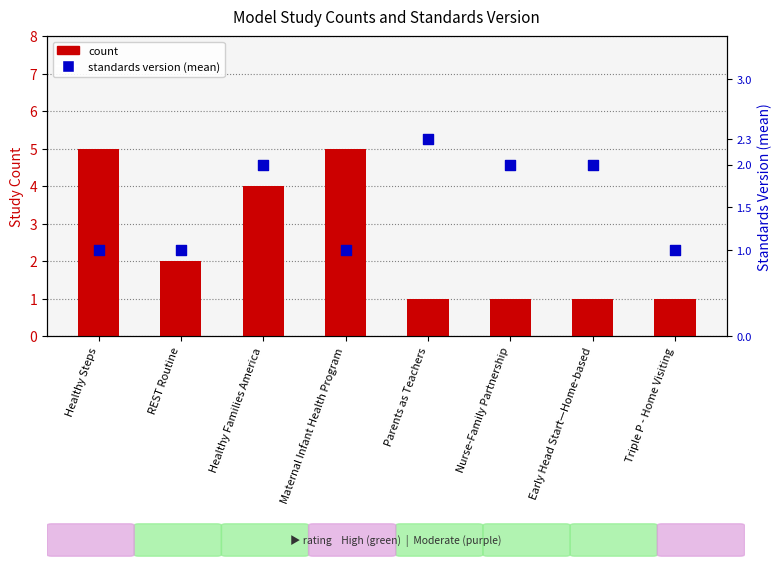

At which category is the sum across all series the highest?

Healthy Steps